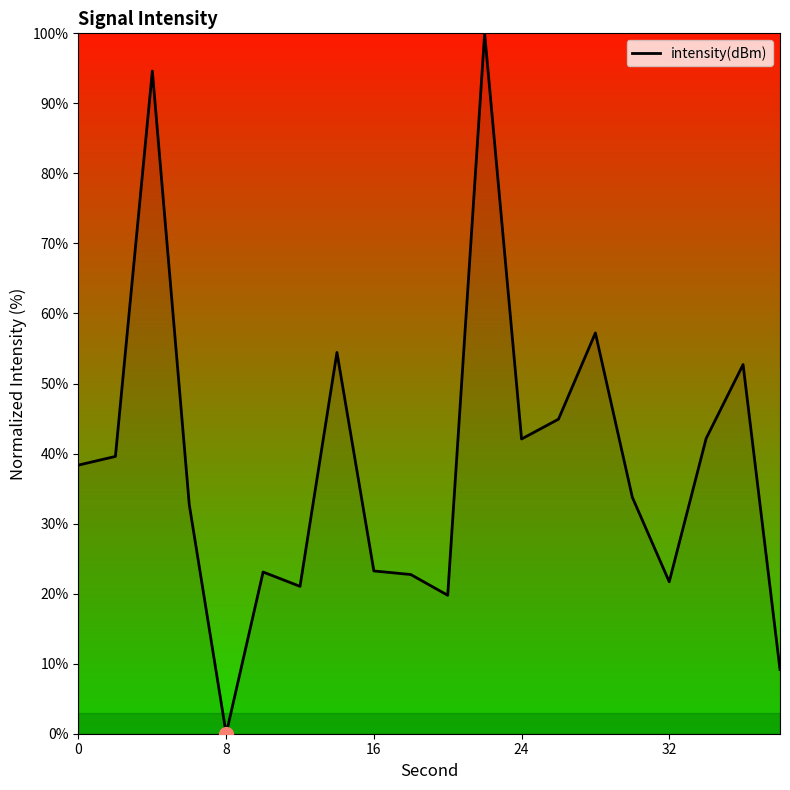

What is the greatest value displayed?

100.0